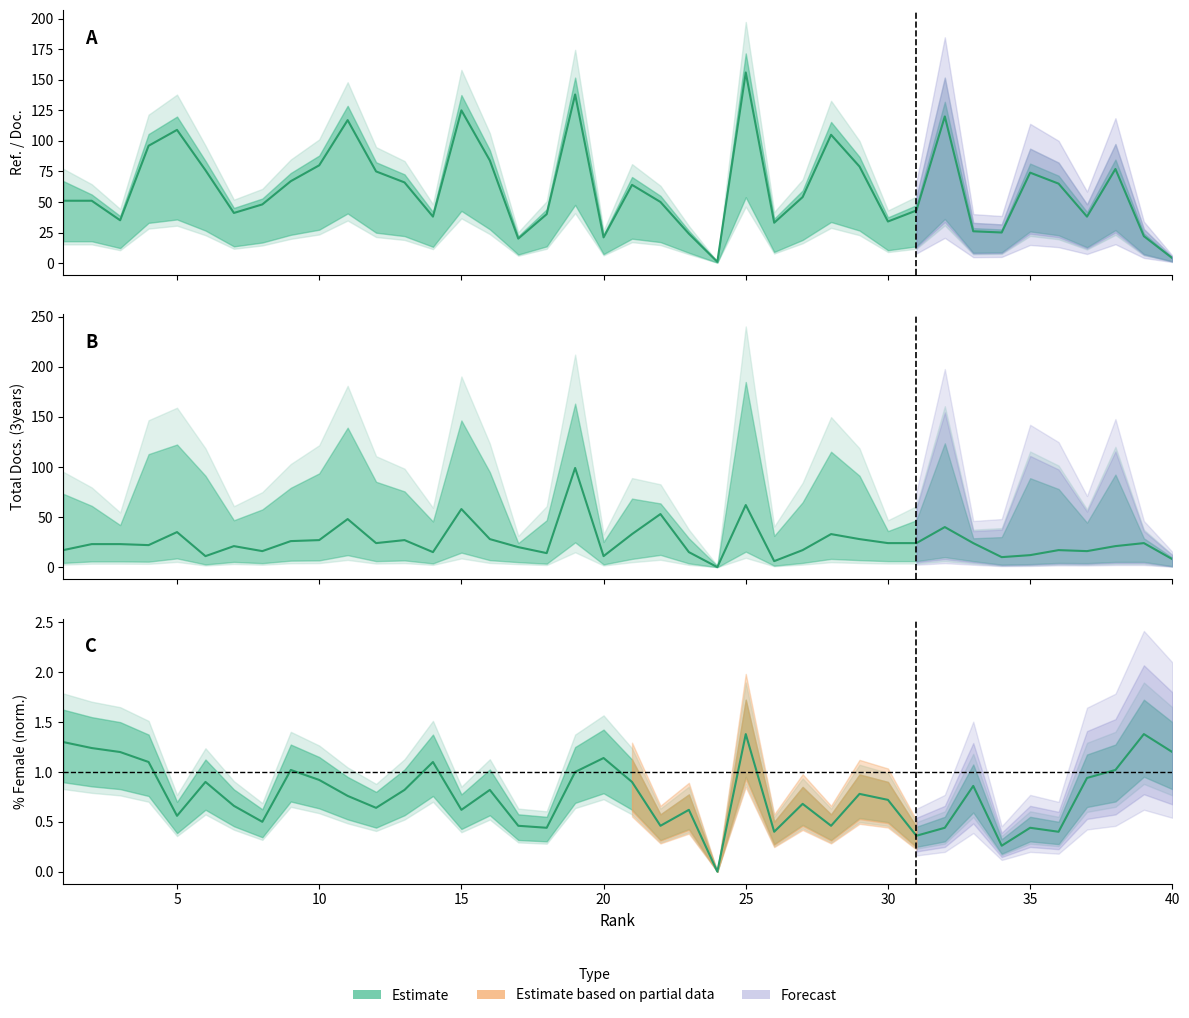

What is the highest value of the %Female series?

1.4